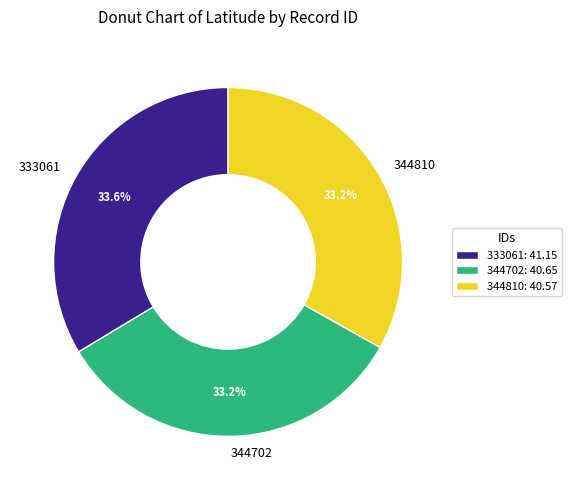

What is the ratio of the value at 344810 to the value at 333061?

1.0